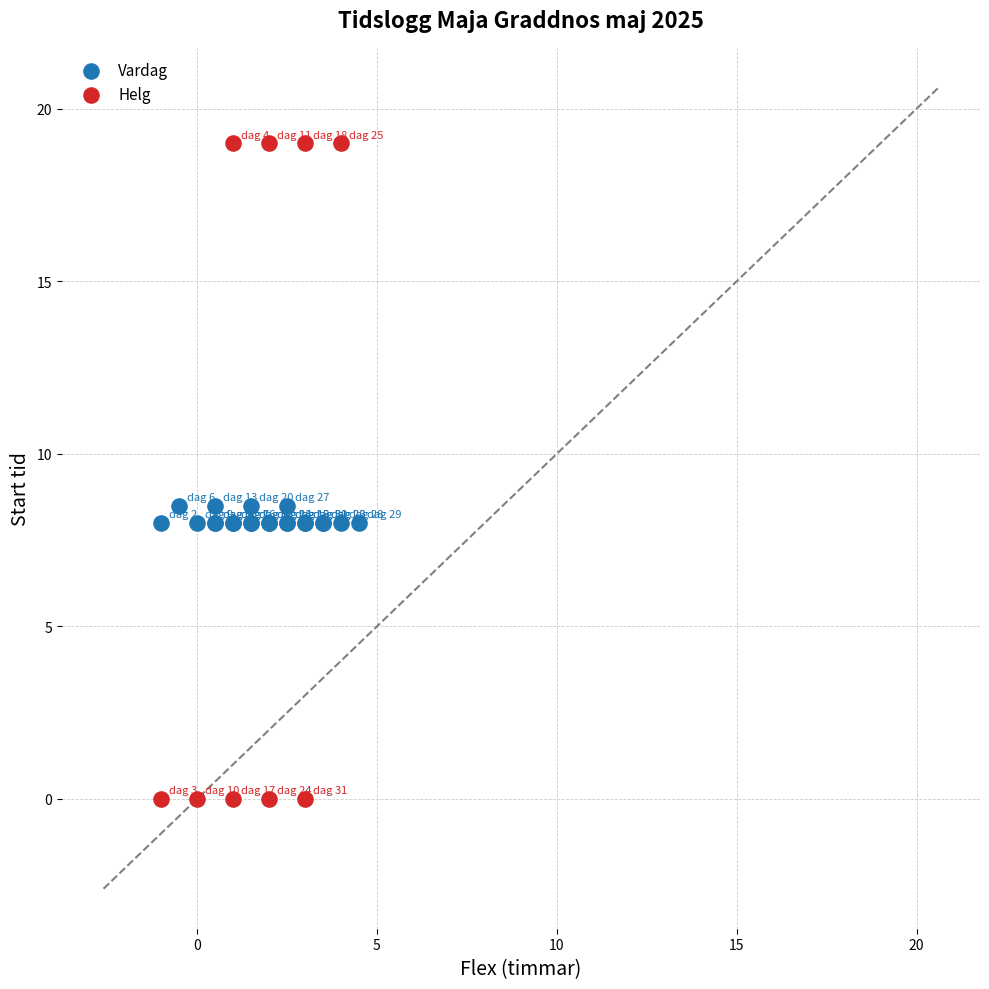

Which series reaches the maximum Y coordinate?

Helg